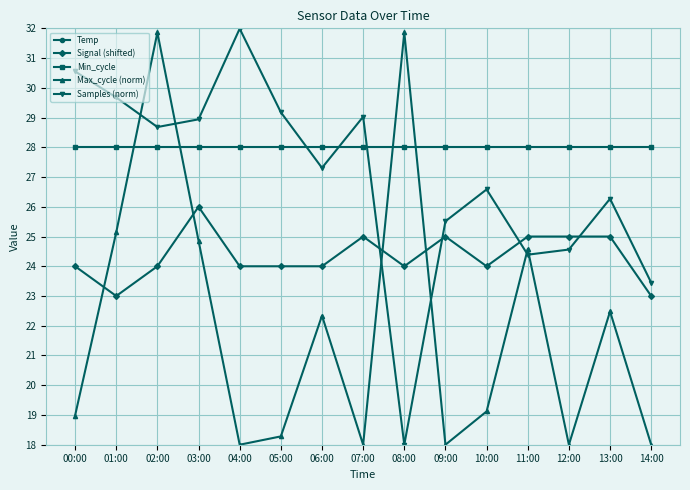

How many interior local valleys does the Max_cycle (norm) series have?

4